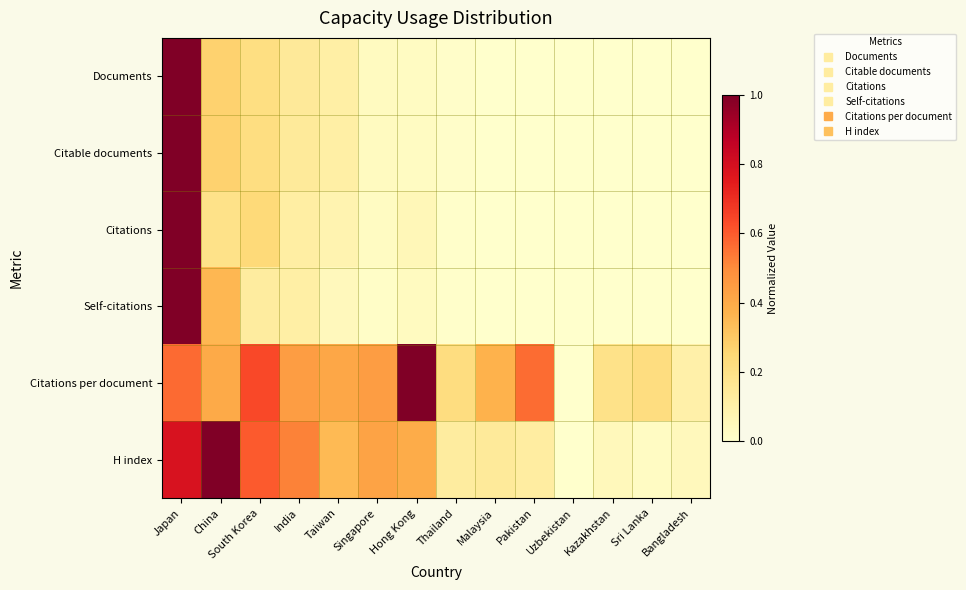

Which series changed the most between Japan and Pakistan?

Documents